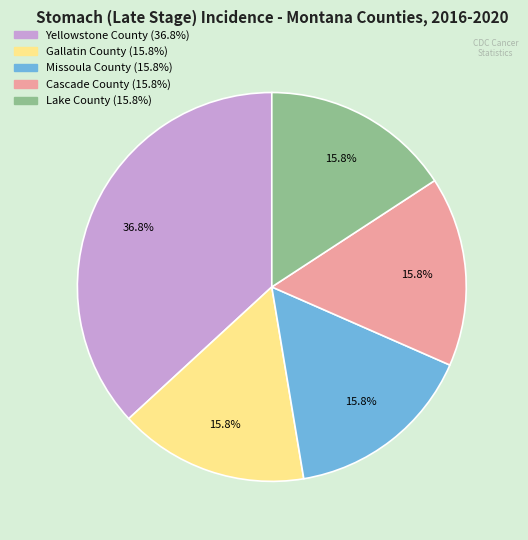

To the nearest percent, what is the combined percentage of Lake County and Yellowstone County?

53%